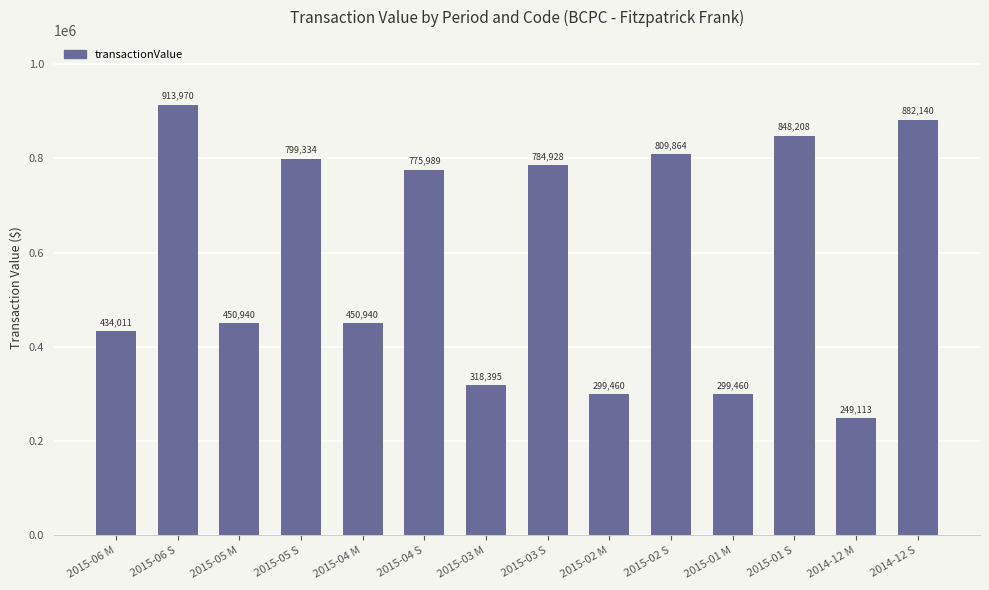

What is the average value?

594054